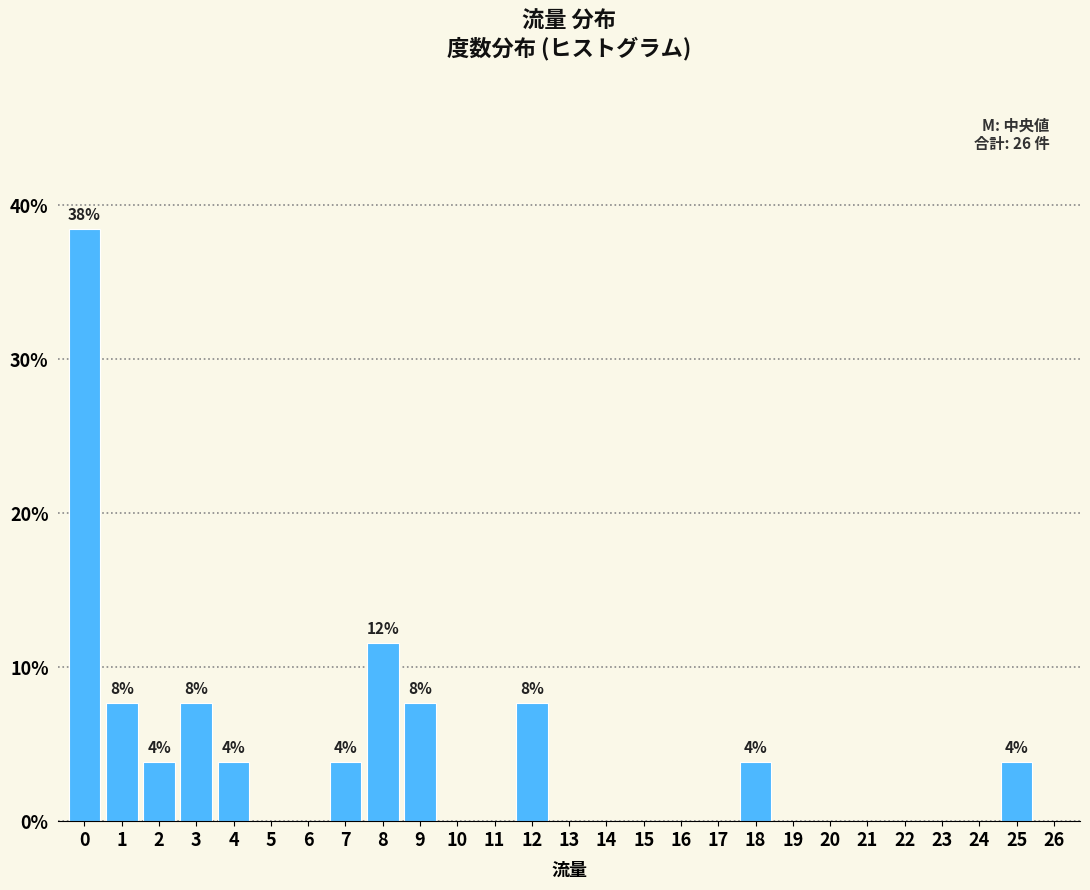

Reading left to right, what are all the values shown in this chart?

0=38.5	1=7.7	2=3.8	3=7.7	4=3.8	5=0.0	6=0.0	7=3.8	8=11.5	9=7.7	10=0.0	11=0.0	12=7.7	13=0.0	14=0.0	15=0.0	16=0.0	17=0.0	18=3.8	19=0.0	20=0.0	21=0.0	22=0.0	23=0.0	24=0.0	25=3.8	26=0.0